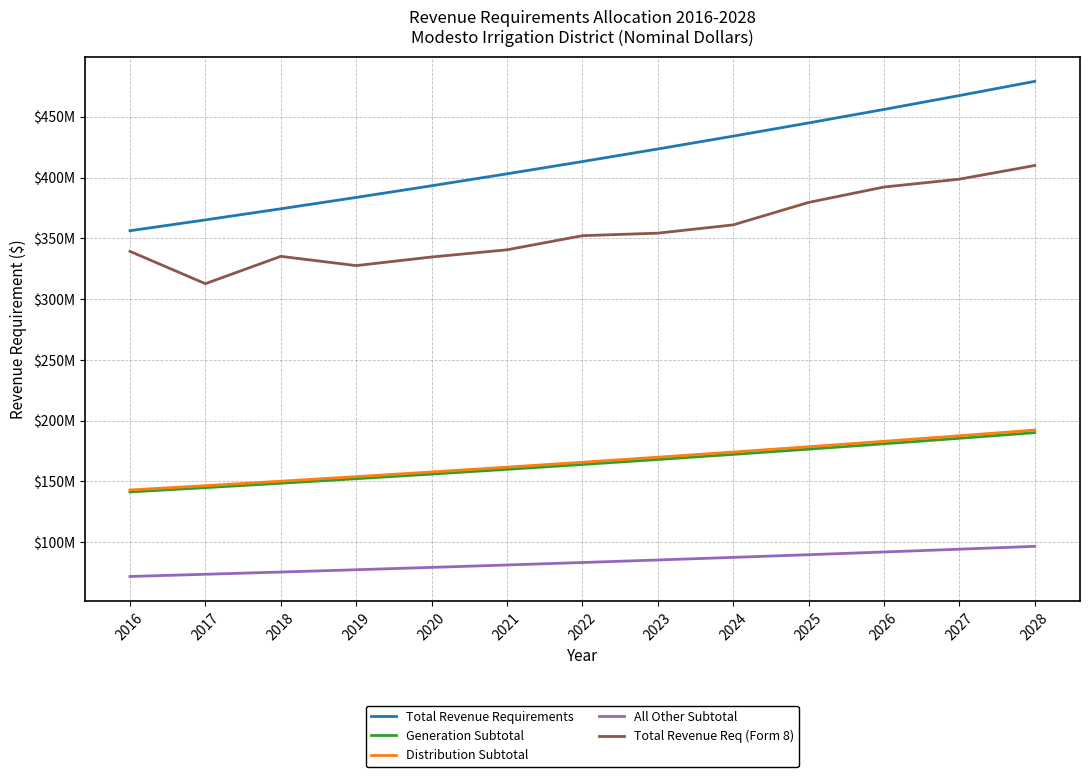

Is this an area chart (filled region under the line)?

No